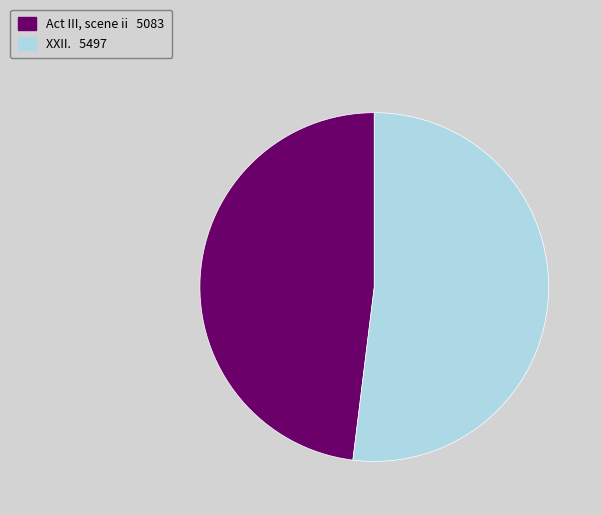

Which category has the smallest portion of the pie?

Act III, scene ii